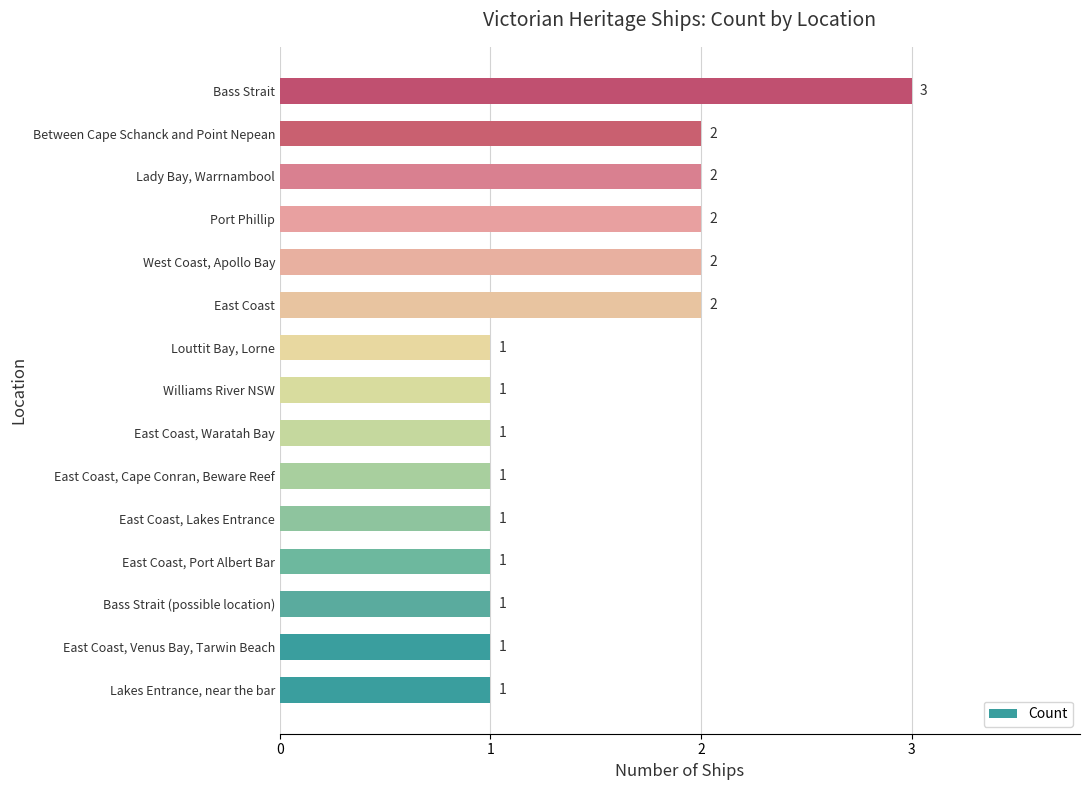

At which category does the chart reach its peak across all series?

Bass Strait